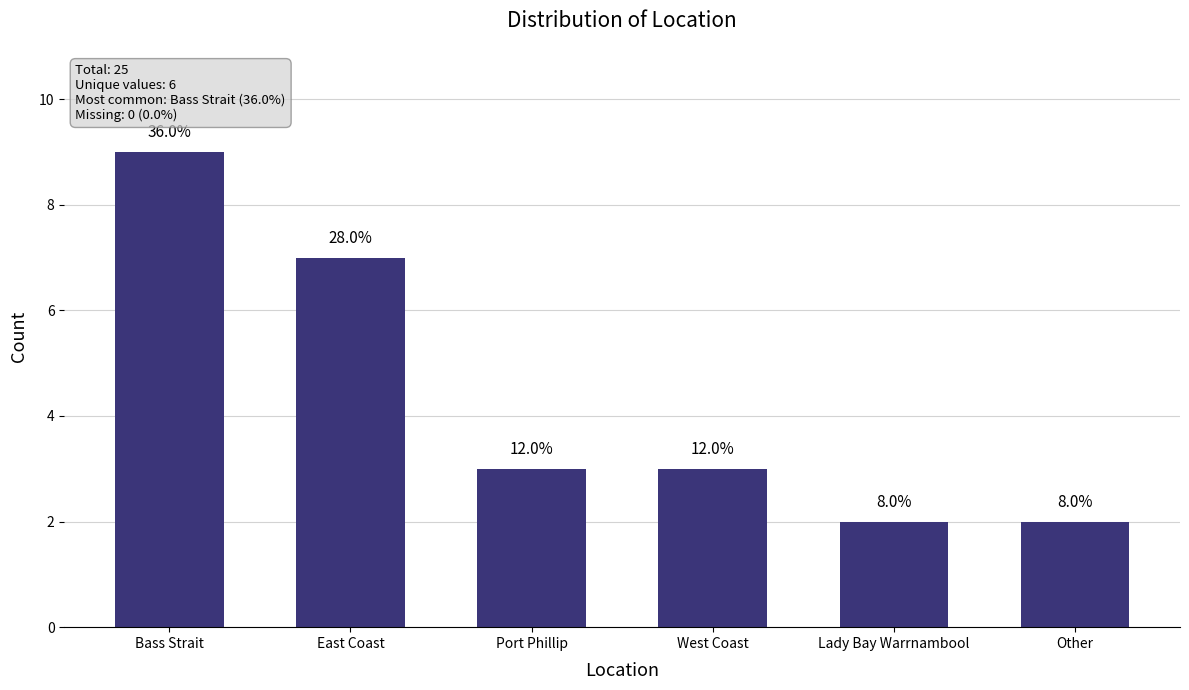

What is the difference between the maximum and minimum values?

7